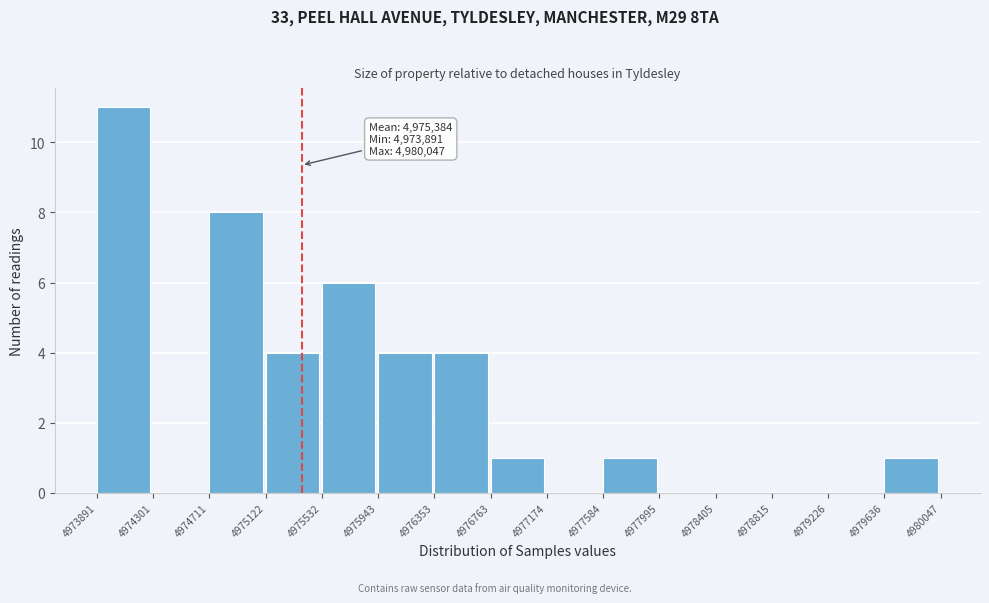

Which range on the x-axis has the tallest bar?

4973891 to 4974301